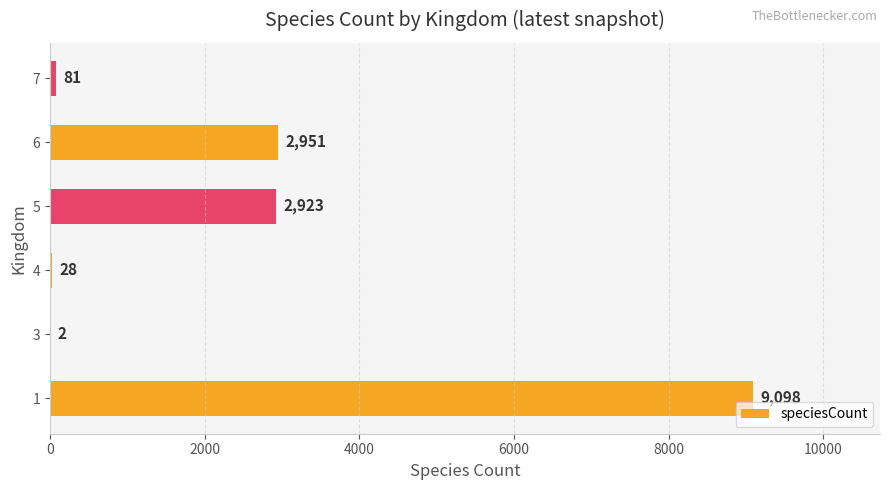

What is the sum of all values?

15083